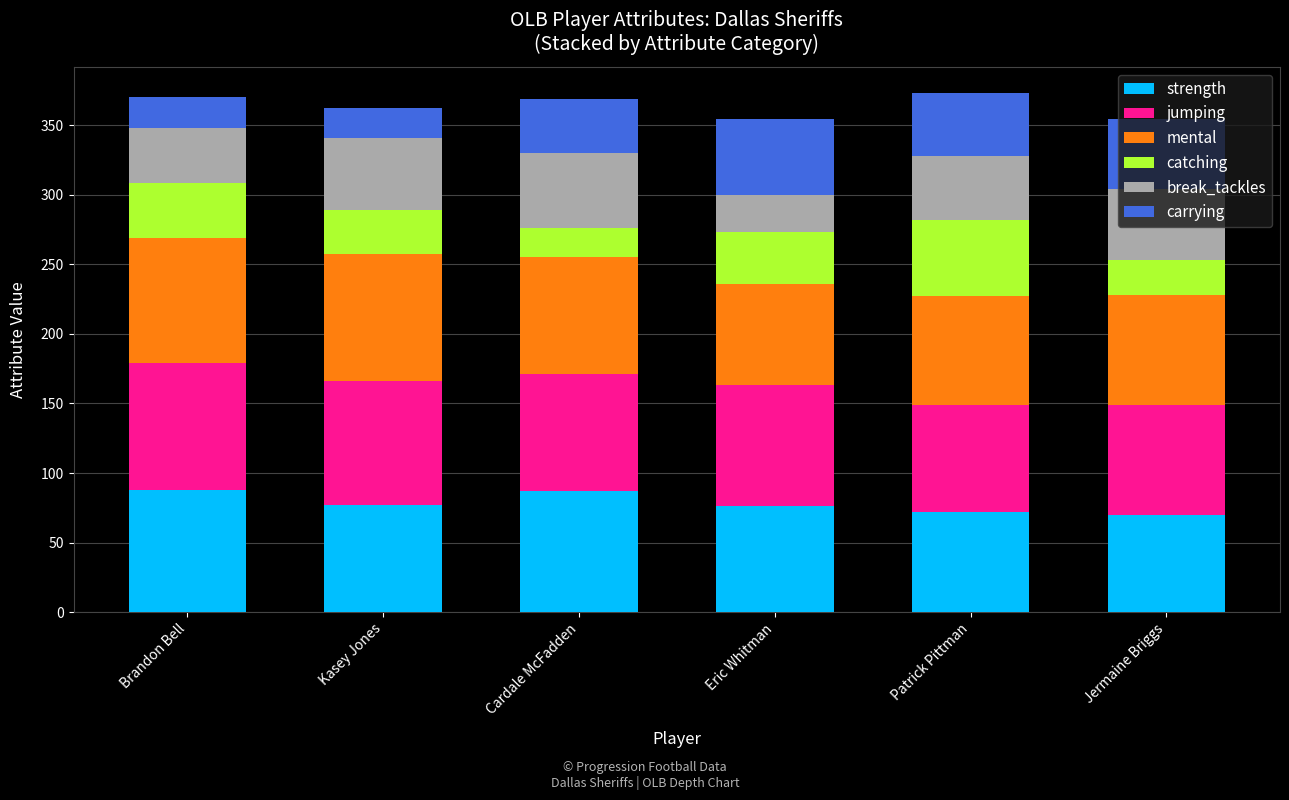

True or false: strength has a value of 50 at Patrick Pittman.

False